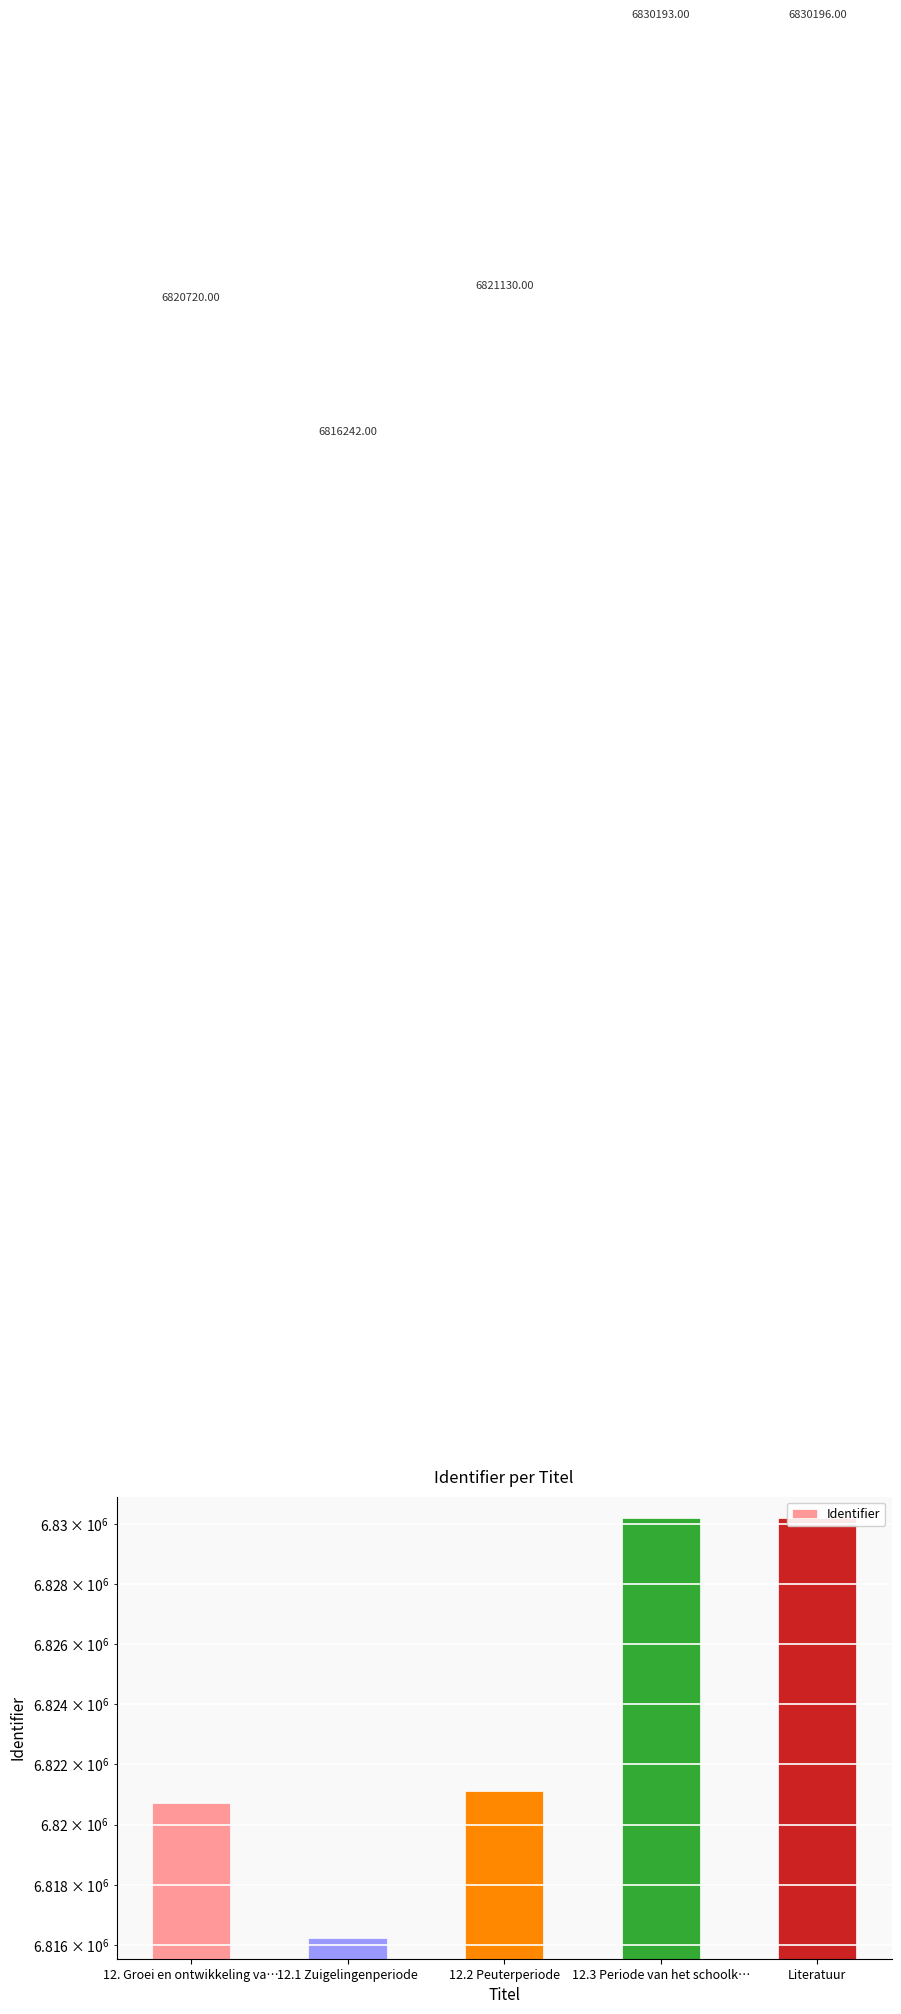

At which category does the chart reach its peak across all series?

Literatuur